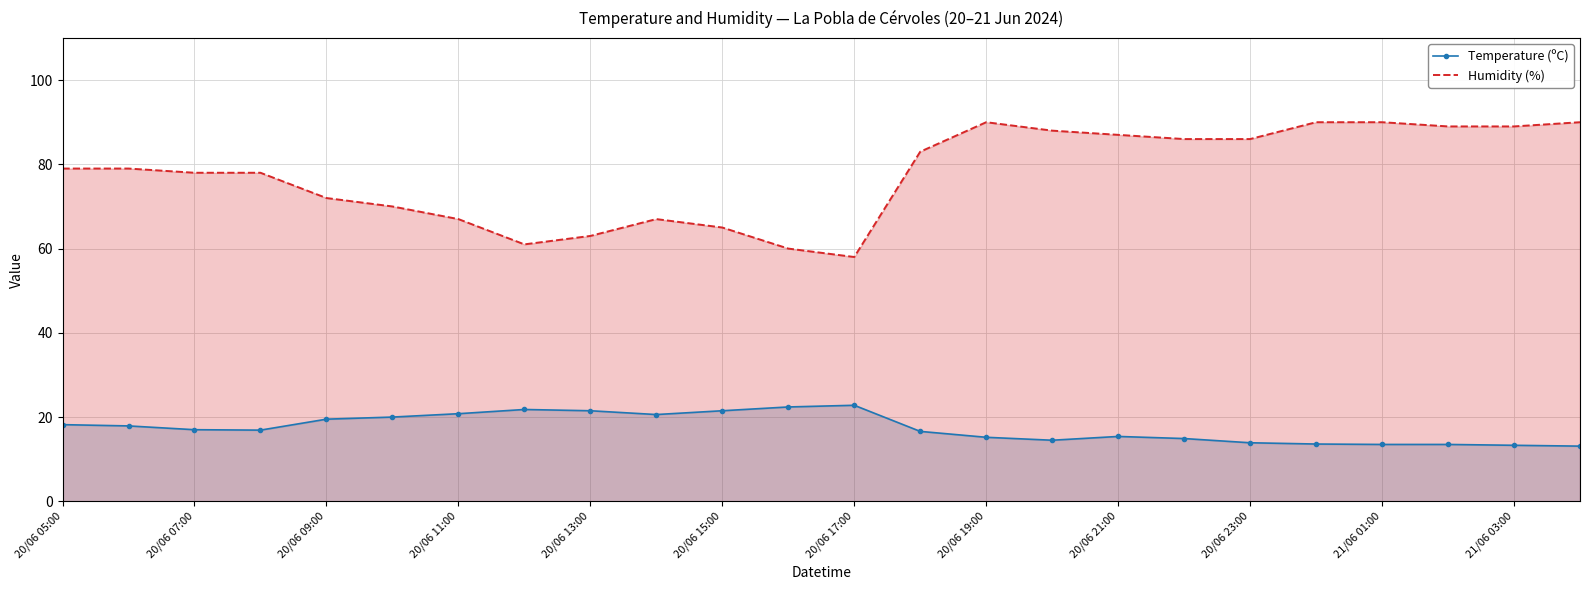

True or false: Temperature (ºC) and Humidity (%) cross at least once.

False